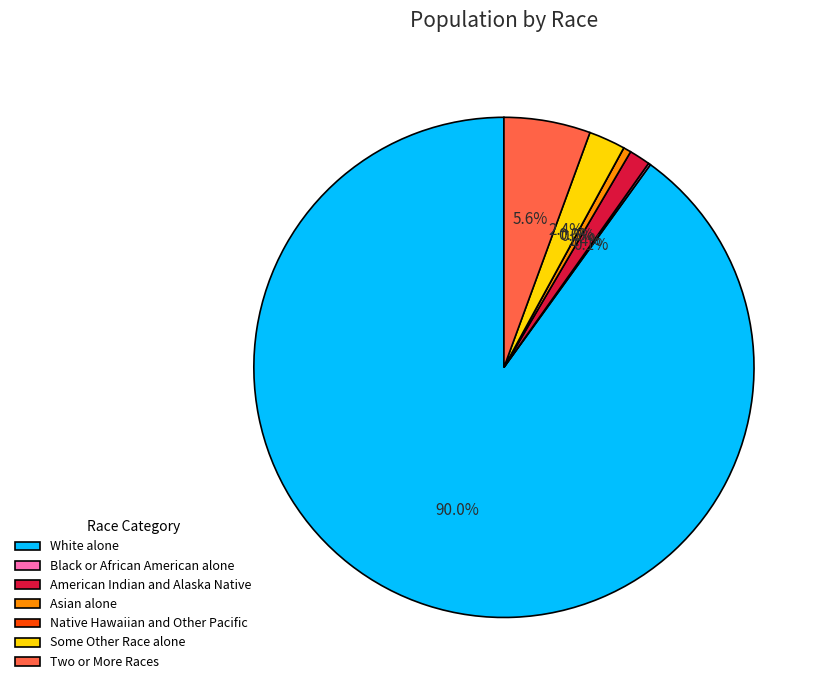

To the nearest percent, what is the difference between the largest and smallest slice percentages?

90%